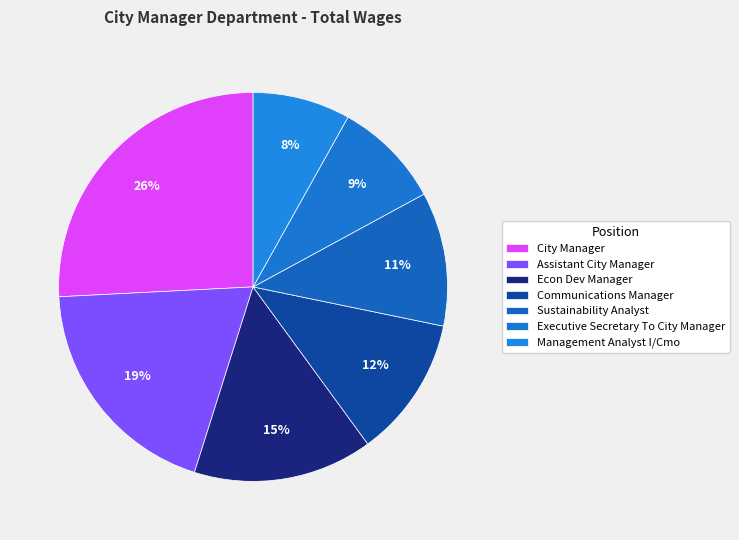

What is the smallest slice in the pie chart?

Management Analyst I/Cmo